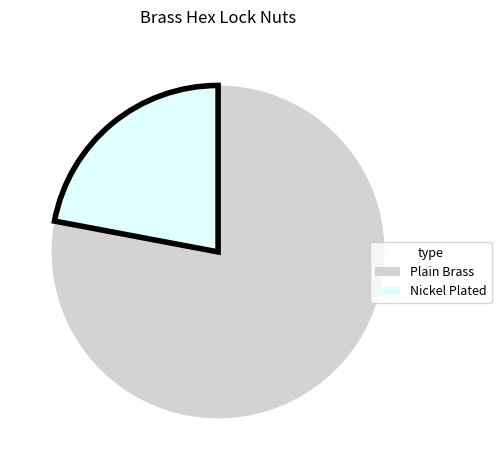

Does any single category account for the majority?

Yes